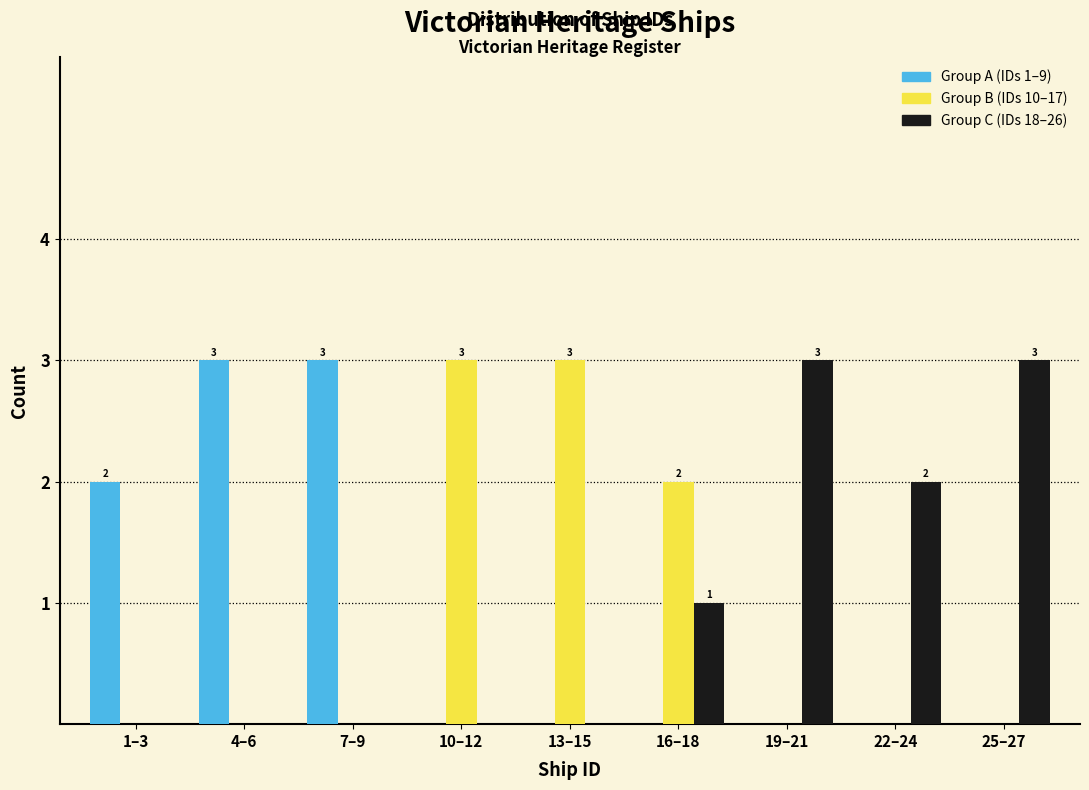

Reading left to right, what are all the values shown in this chart?

Group A (IDs 1–9): 1–3=2	4–6=3	7–9=3	10–12=0	13–15=0	16–18=0	19–21=0	22–24=0	25–27=0
Group B (IDs 10–17): 1–3=0	4–6=0	7–9=0	10–12=3	13–15=3	16–18=2	19–21=0	22–24=0	25–27=0
Group C (IDs 18–26): 1–3=0	4–6=0	7–9=0	10–12=0	13–15=0	16–18=1	19–21=3	22–24=2	25–27=3